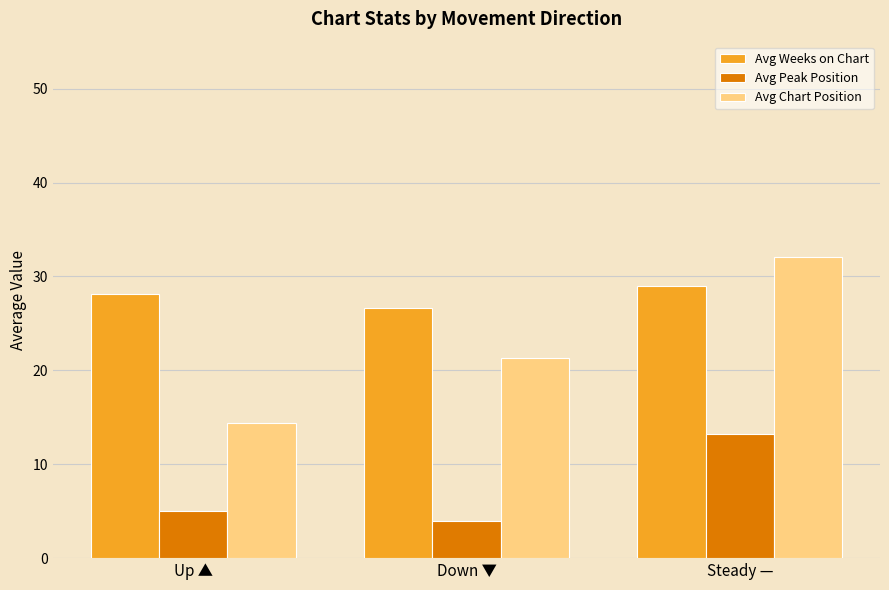

How many groups of bars are there?

3